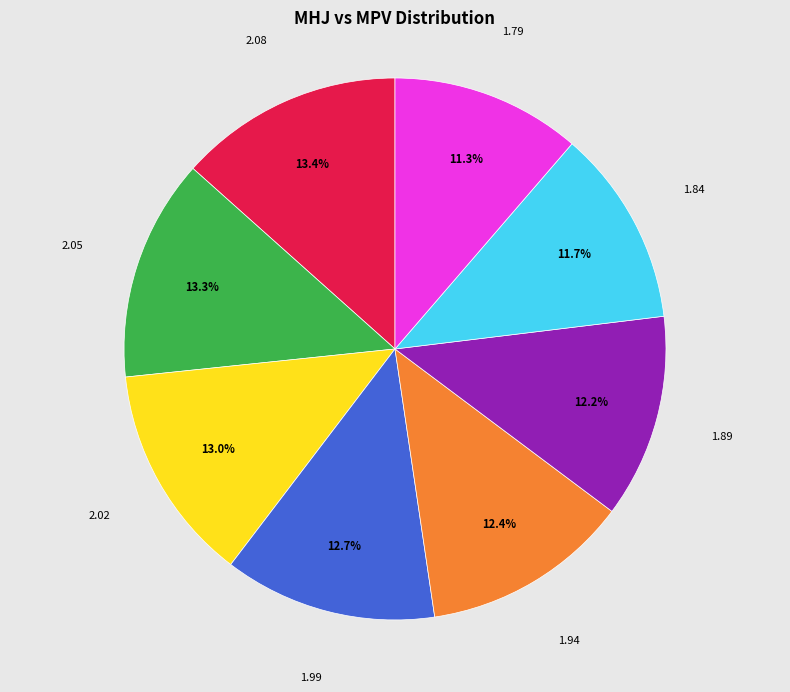

Does any single category account for the majority?

No